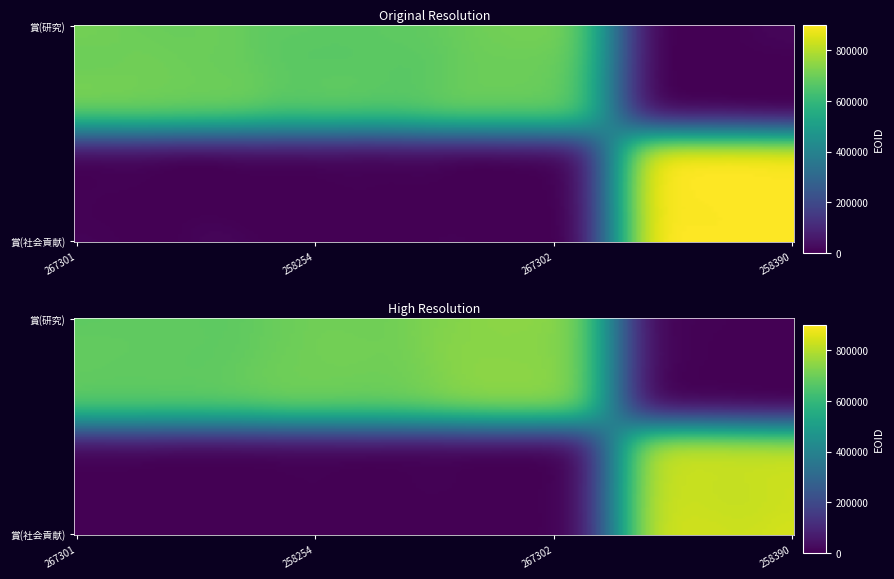

What is the average value of the 賞(社会貢献) series?

225180